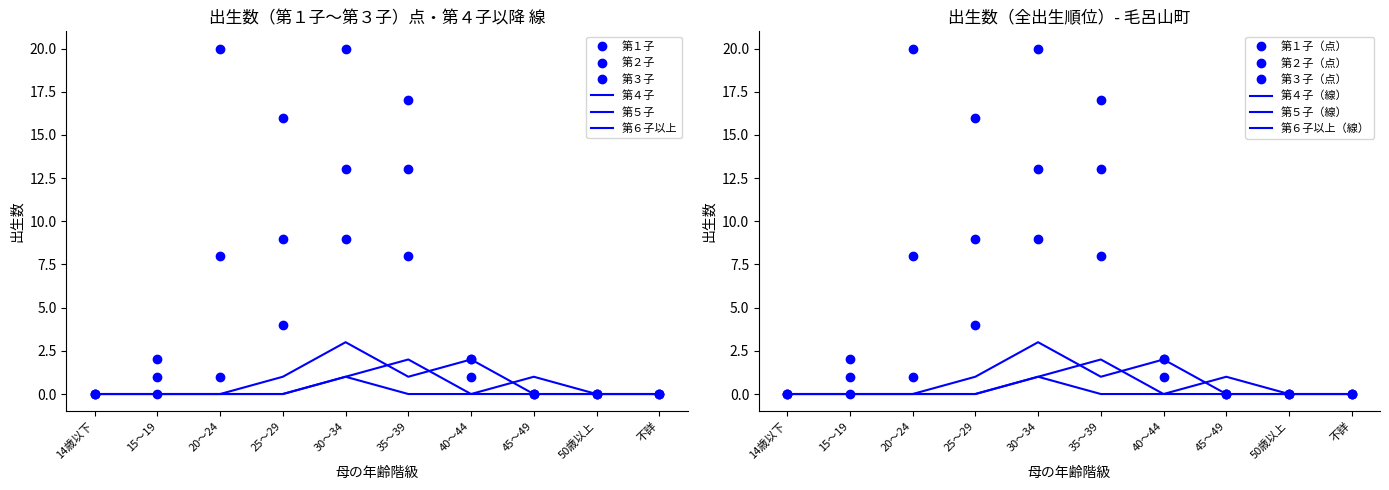

The 第２子 series shows 0 at 不詳. True or false?

True